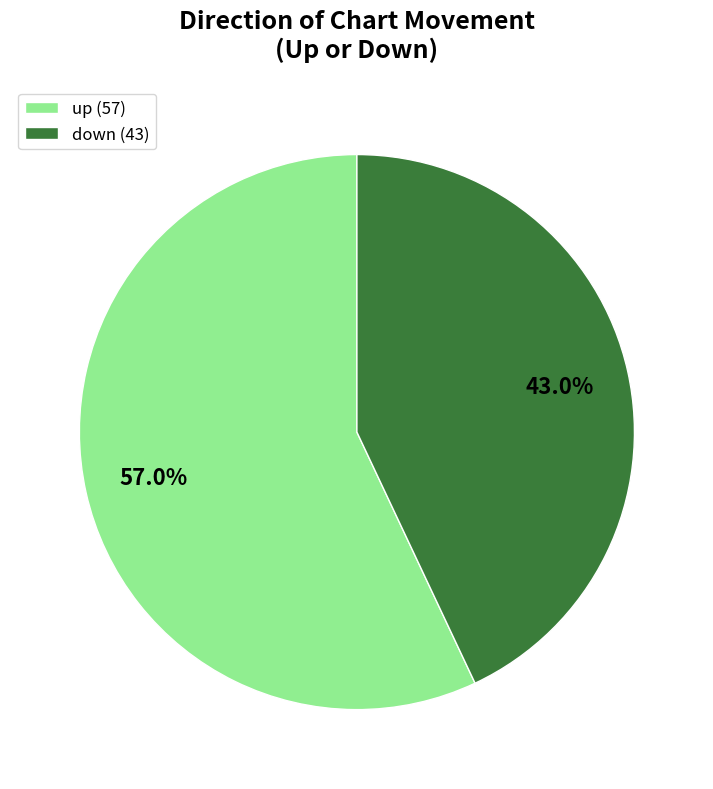

True or false: down accounts for 43% of the total.

True